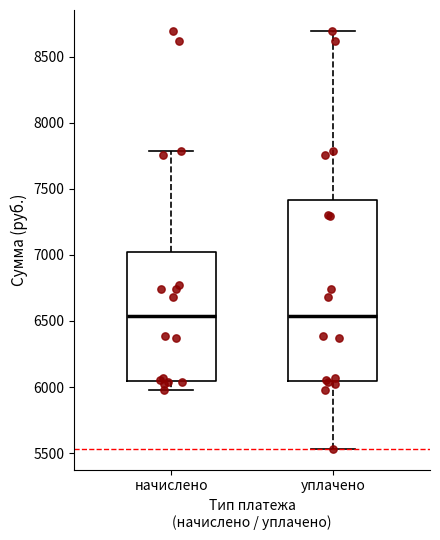

Reading left to right, transcribe this box plot: for each box, give where its median line is, the range the box spans, and where its two whiskers end, as read against the y-axis. The values are not printed on the chart, so give them approximately, as read against the axis.

начислено: median 6550, box 6050 to 7000, whiskers 6000 to 7800
уплачено: median 6550, box 6050 to 7400, whiskers 5550 to 8700